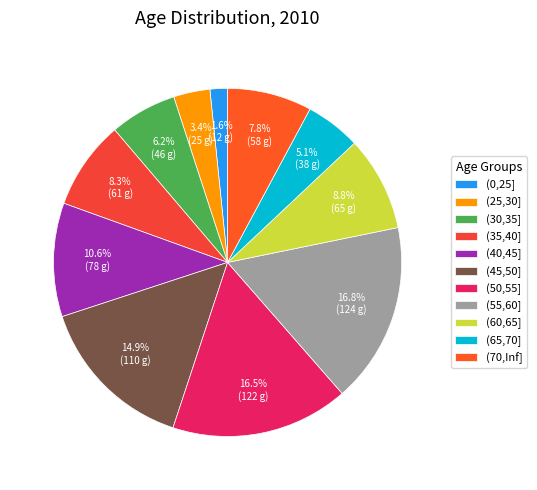

How many slices are in this pie chart?

11